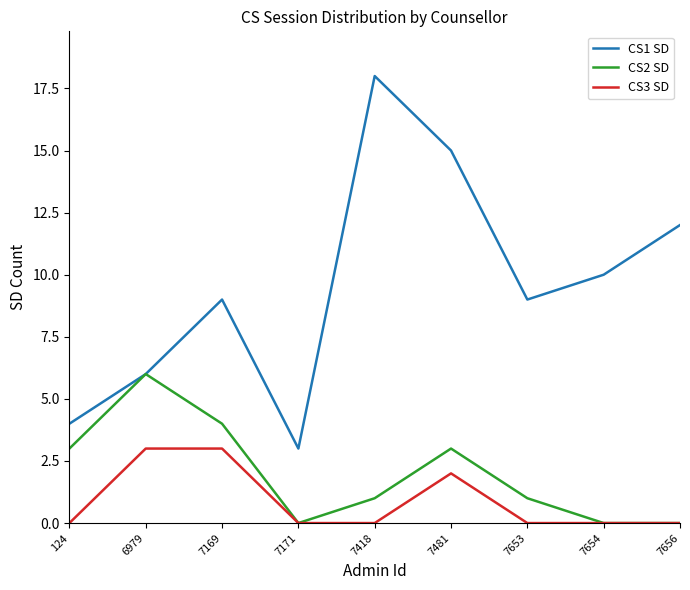

True or false: CS1 SD and CS3 SD intersect in this chart.

False